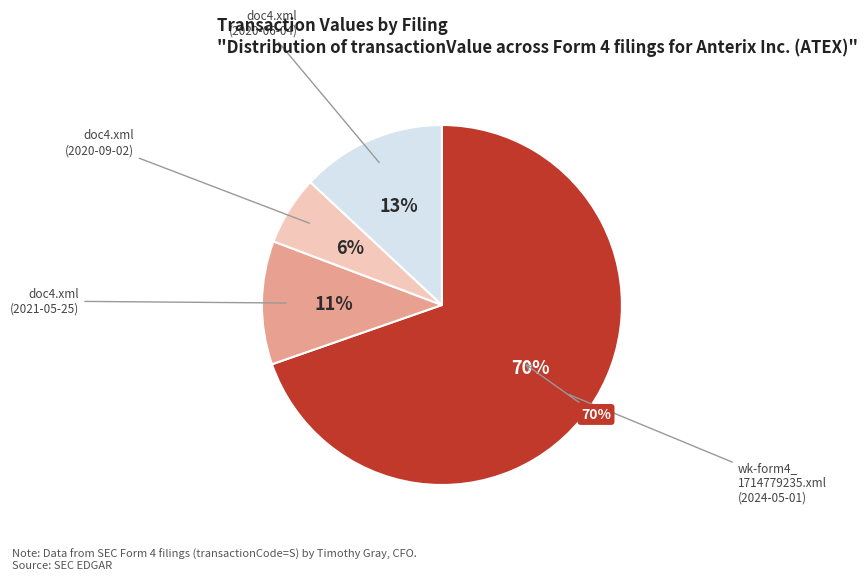

How many slices are in this pie chart?

4